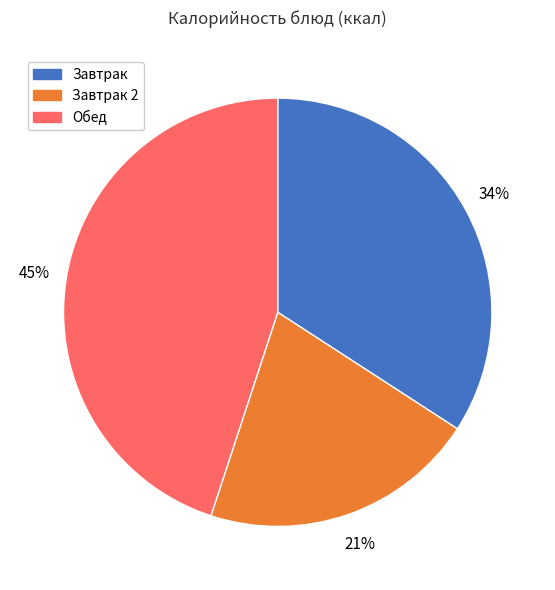

Which category has the smallest portion of the pie?

Завтрак 2